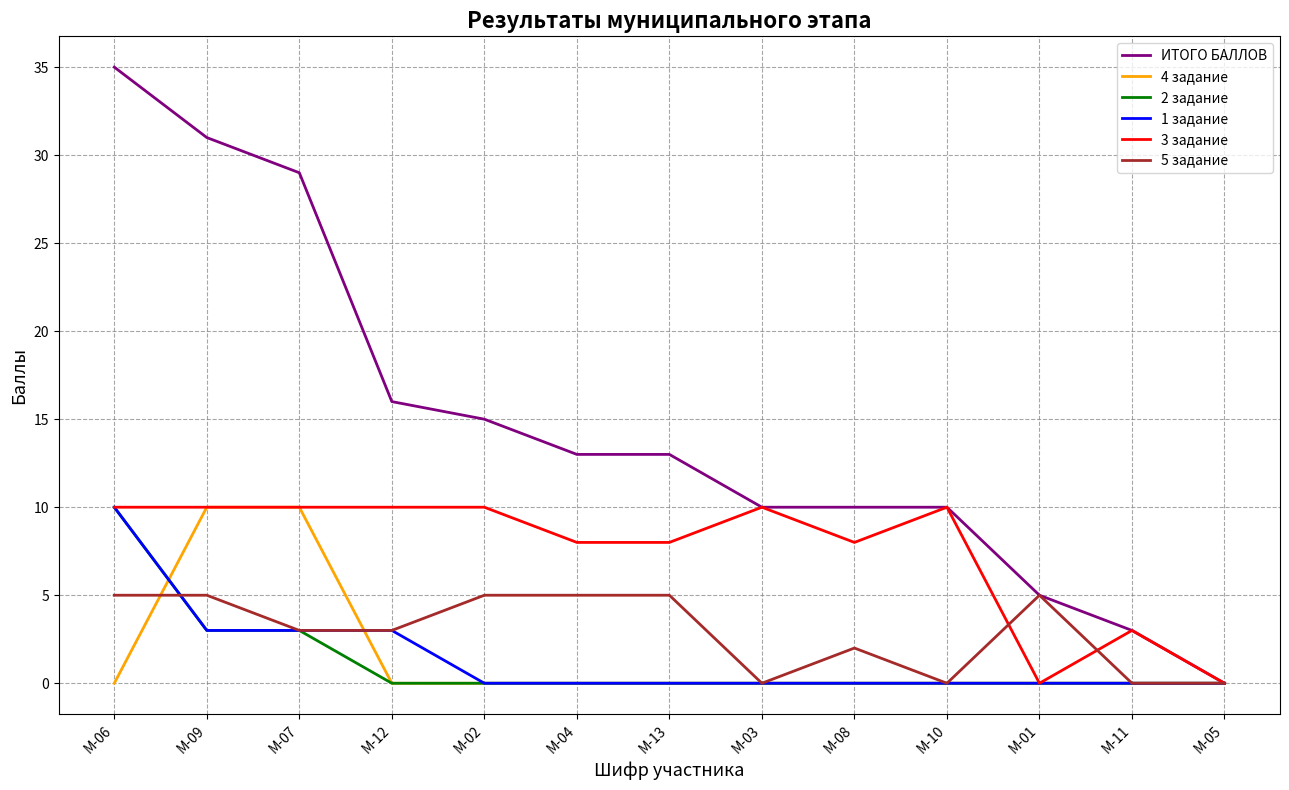

Which category has the highest value across all series?

М-06